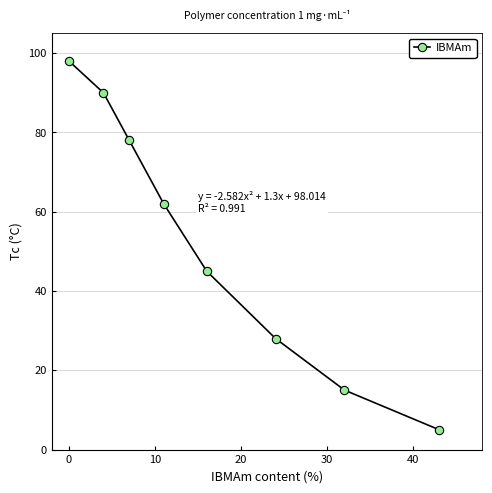

How many lines are shown in the chart?

1